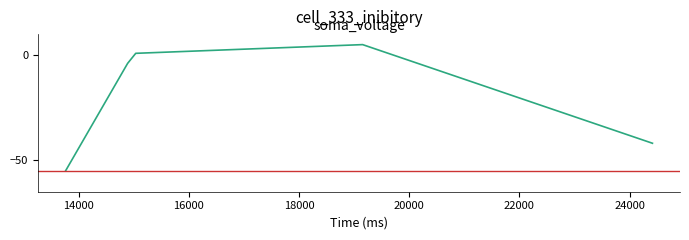

What is the greatest value displayed?

5.0